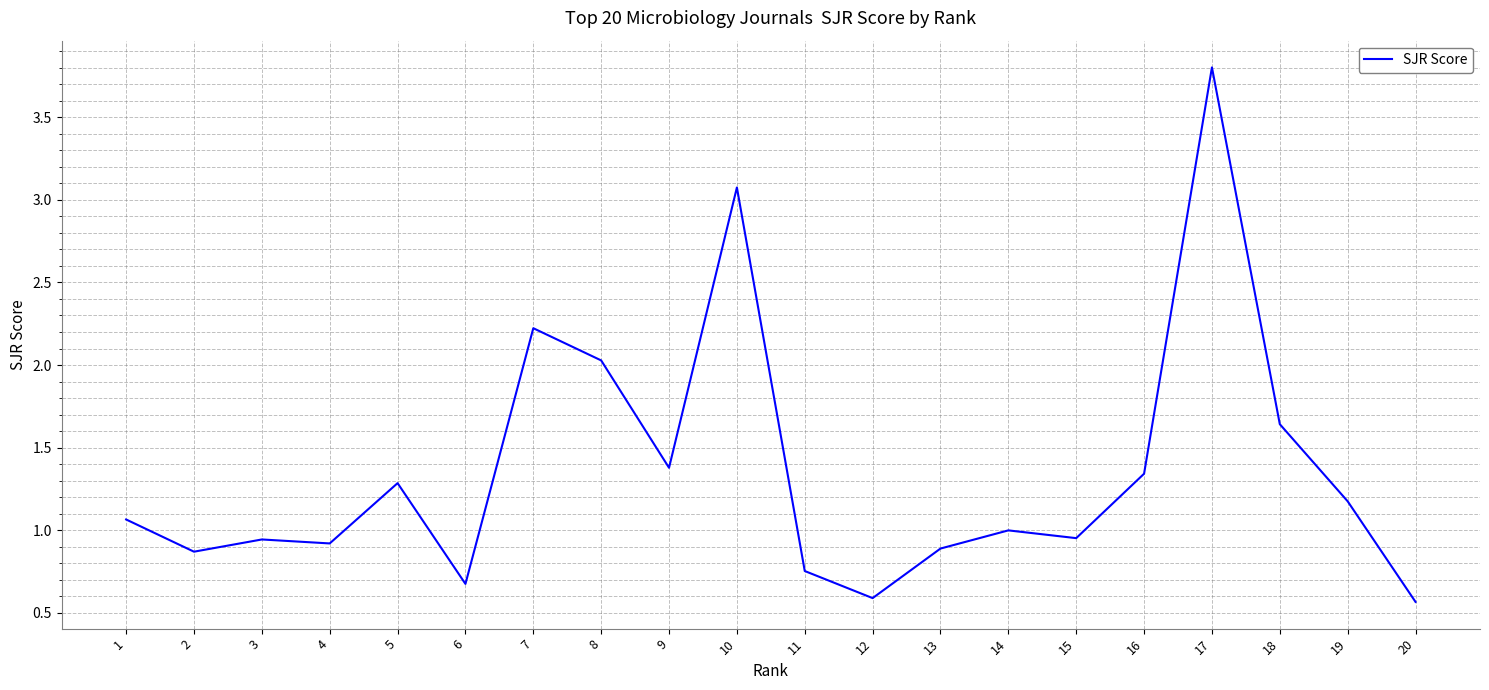

Read the value at 20.

0.6